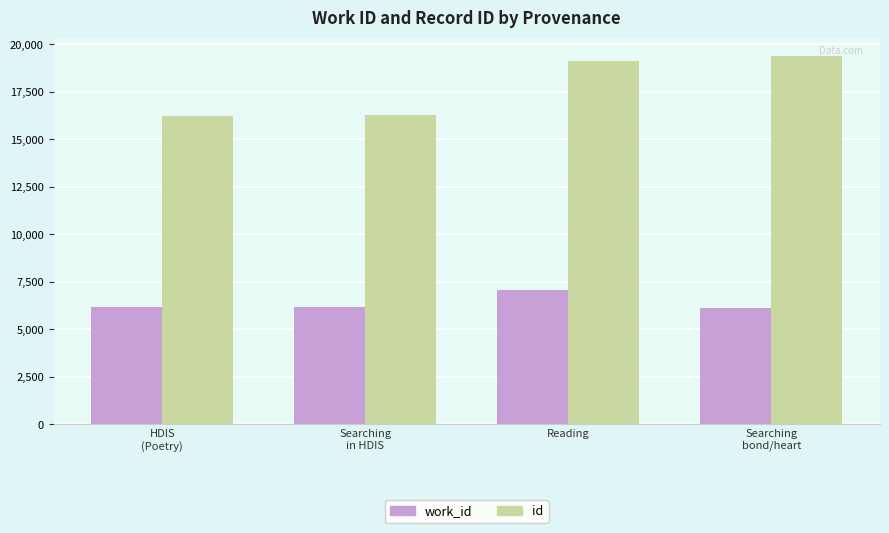

Rank the series at HDIS
(Poetry) from highest to lowest value.

id, work_id